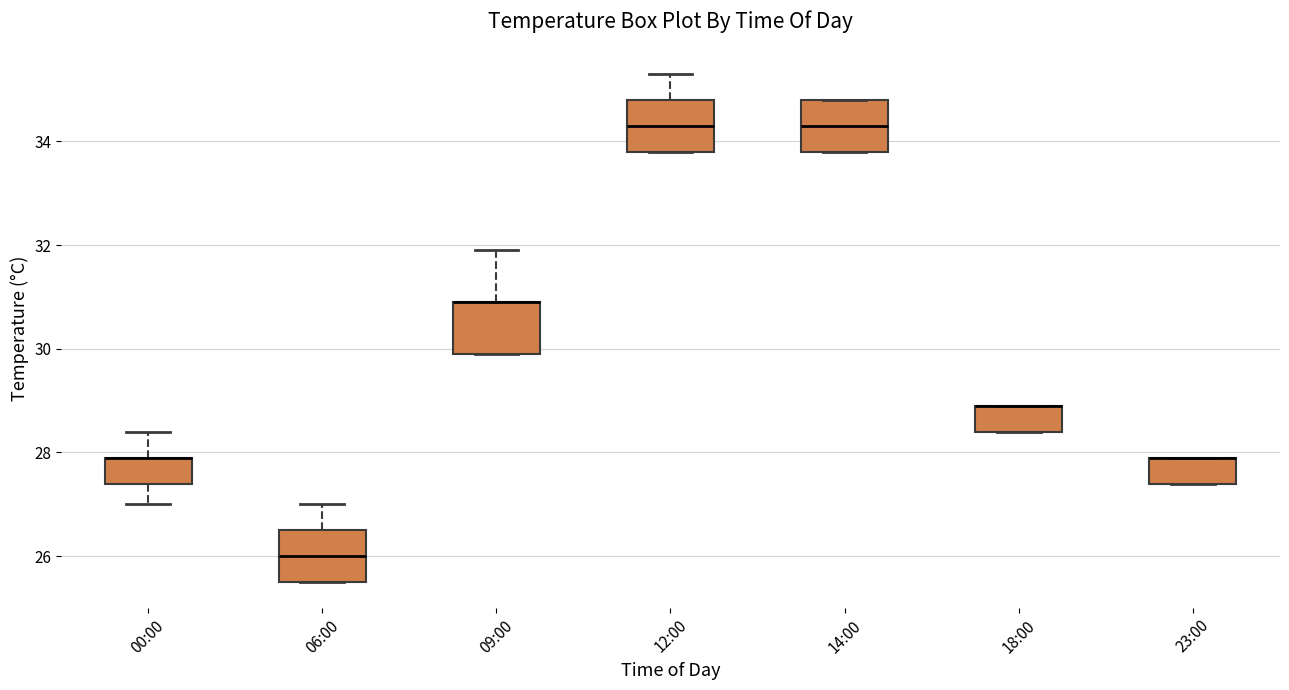

Where is the upper edge of the box for 23:00 on the y-axis? The values are not printed on the chart, so give them approximately, as read against the axis.

28.0